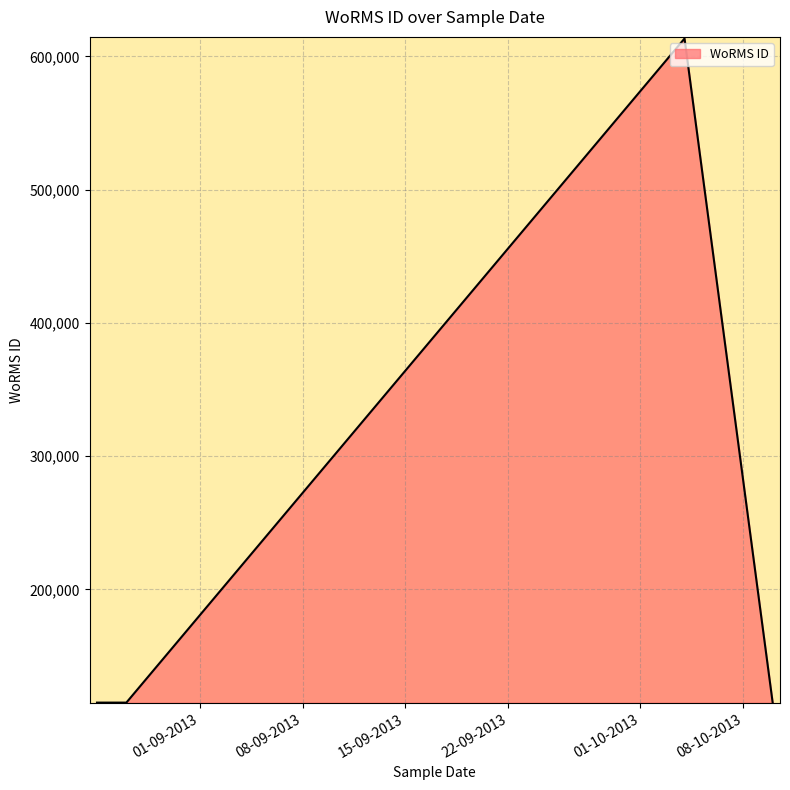

What is the difference between the maximum and minimum values?

498342.0